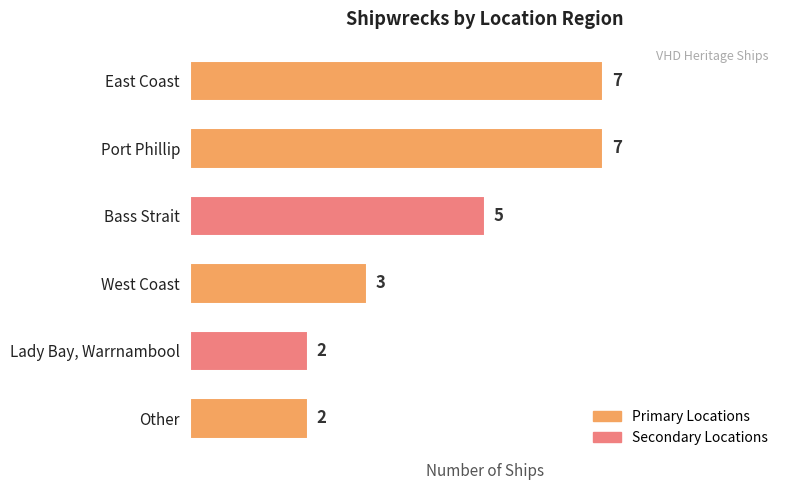

How many bars are there in total?

6